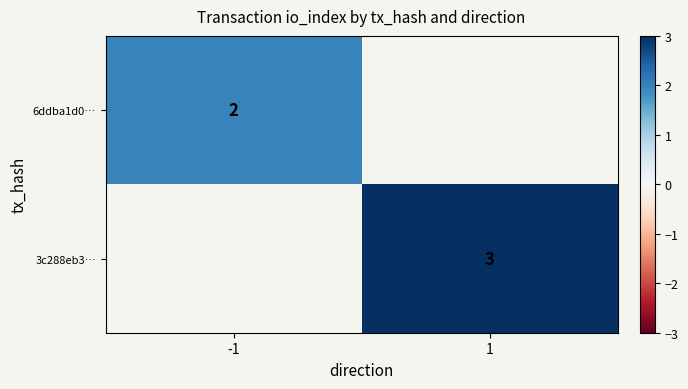

True or false: 6ddba1d0… has a value of 2 at -1.

True